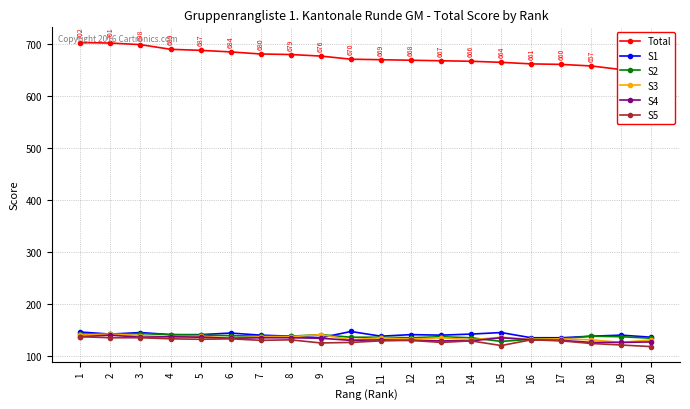

How many values in the S1 series exceed 141?

7